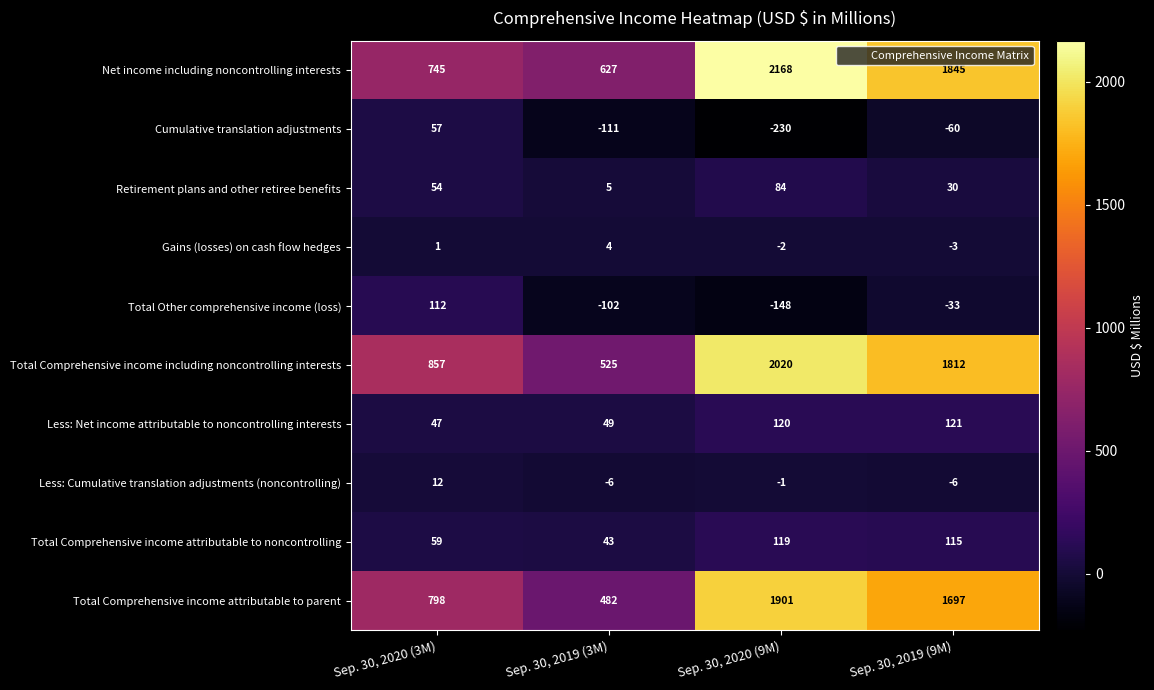

What is the average value of the Total Comprehensive income attributable to noncontrolling series?

84